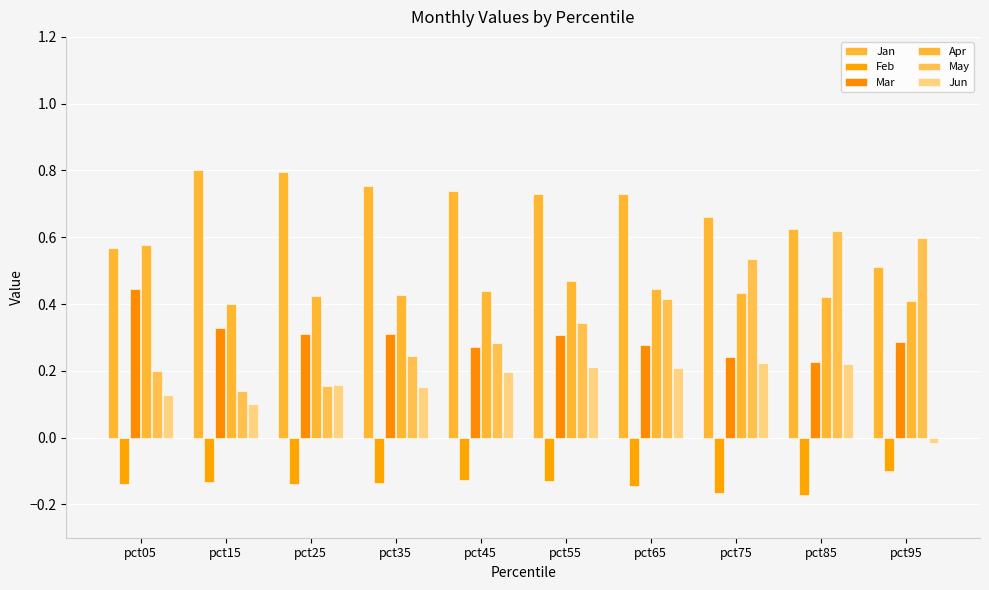

List the series in order of their peak value, lowest first.

Feb, Jun, Mar, Apr, May, Jan